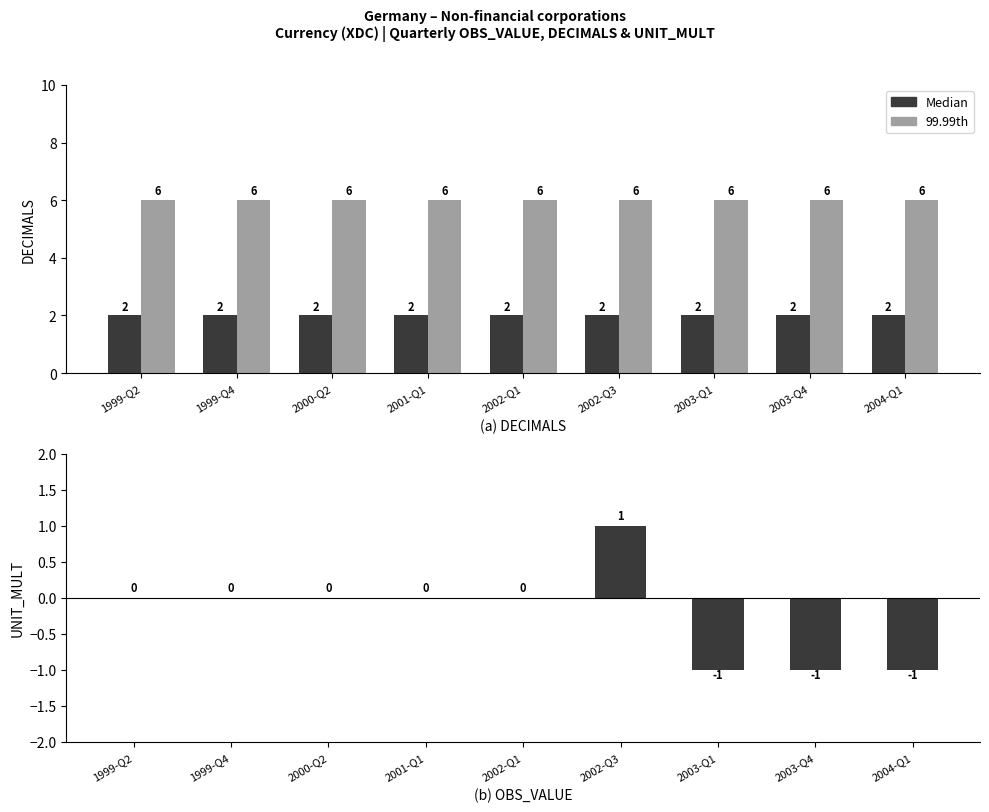

What is the spread (max minus min) of values at 2002-Q3?

5